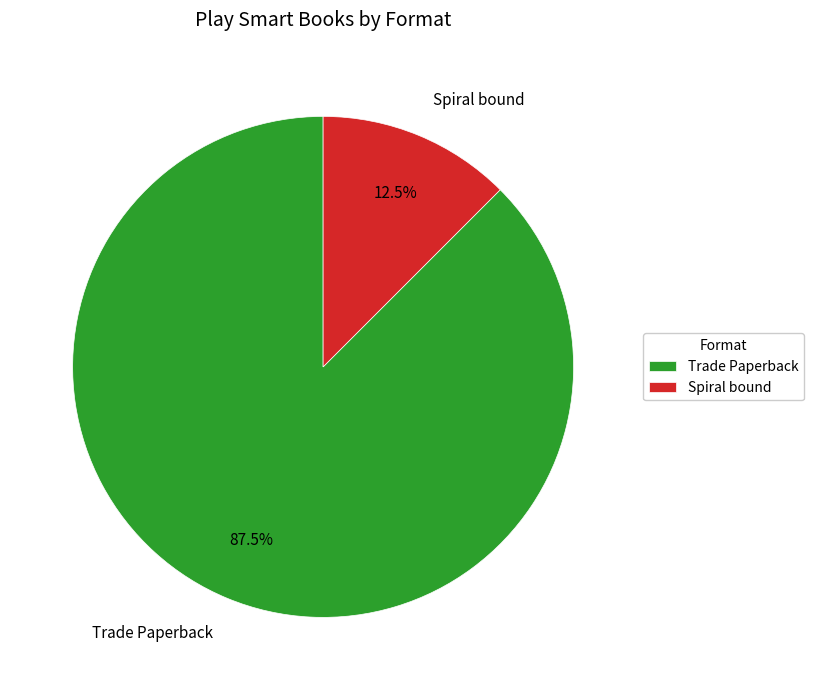

Rank the categories by value from highest to lowest.

Trade Paperback, Spiral bound